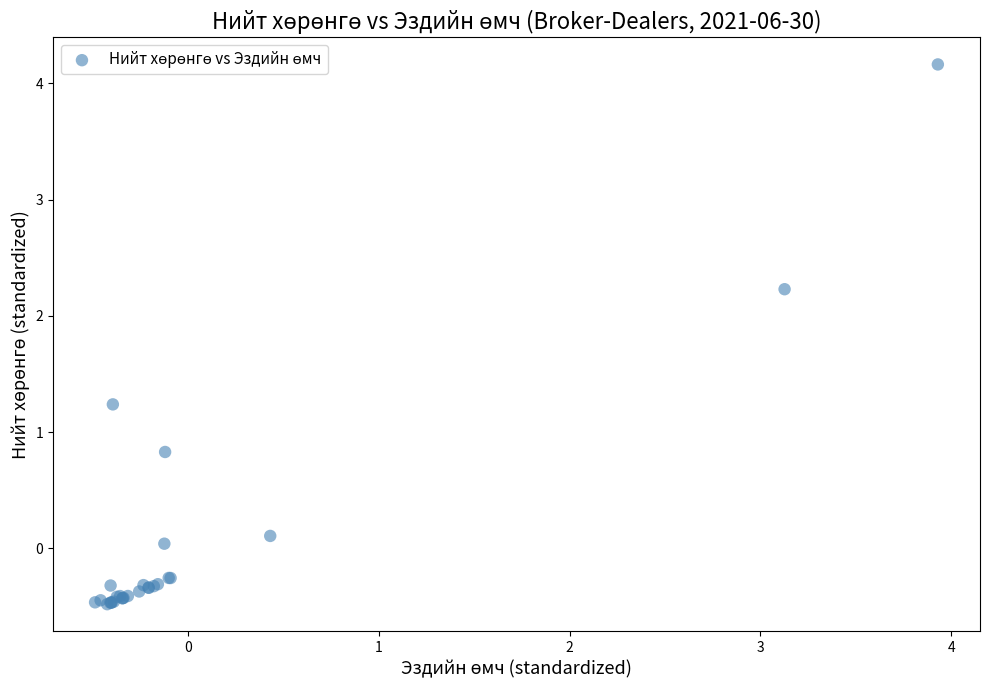

What Y value in the scatter plot is closest to 1?

0.8